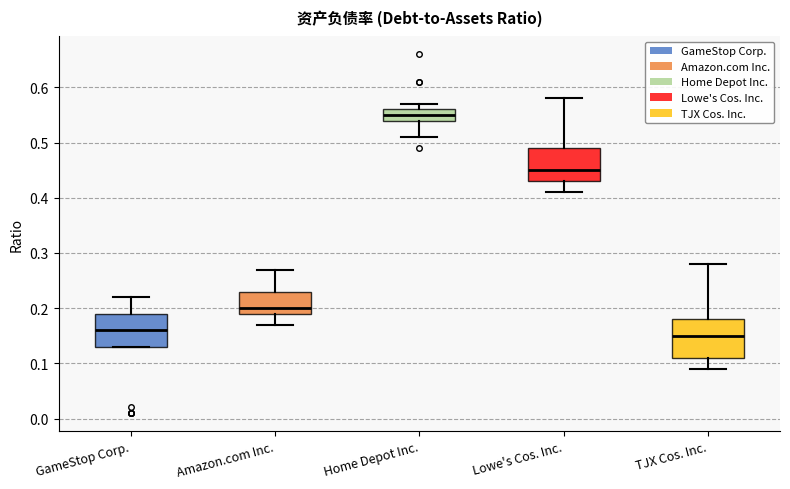

Reading left to right, transcribe this box plot: for each box, give where its median line is, the range the box spans, and where its two whiskers end, as read against the y-axis. The values are not printed on the chart, so give them approximately, as read against the axis.

GameStop Corp.: median 0.16, box 0.13 to 0.19, whiskers 0.13 to 0.22
Amazon.com Inc.: median 0.20, box 0.19 to 0.23, whiskers 0.17 to 0.27
Home Depot Inc.: median 0.55, box 0.54 to 0.56, whiskers 0.51 to 0.57
Lowe's Cos. Inc.: median 0.45, box 0.43 to 0.49, whiskers 0.41 to 0.58
TJX Cos. Inc.: median 0.15, box 0.11 to 0.18, whiskers 0.09 to 0.28